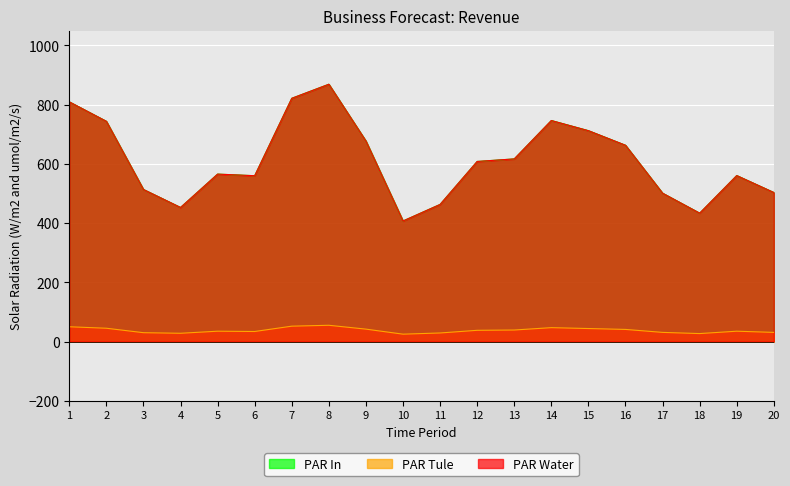

True or false: PAR Tule and PAR In cross at least once.

False